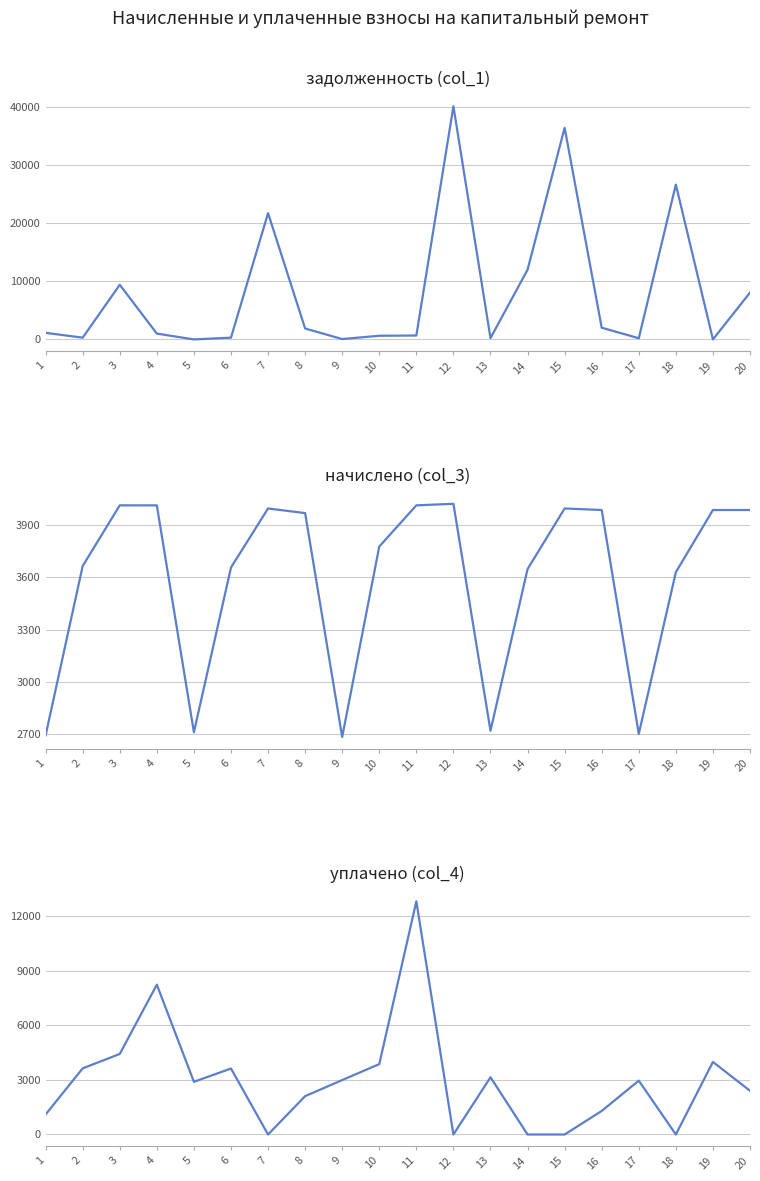

Which has a higher value, 9 or 20?

20